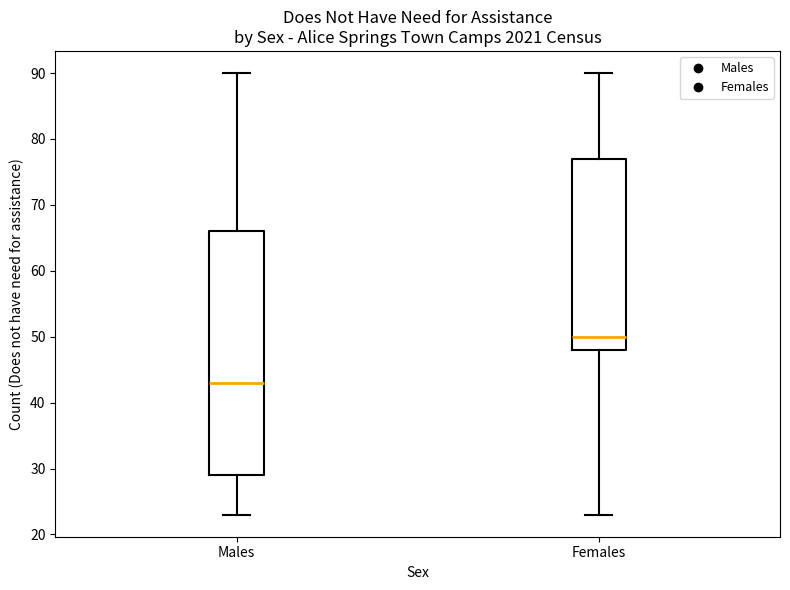

Which box is the tallest, from its lower edge to its upper edge?

Males